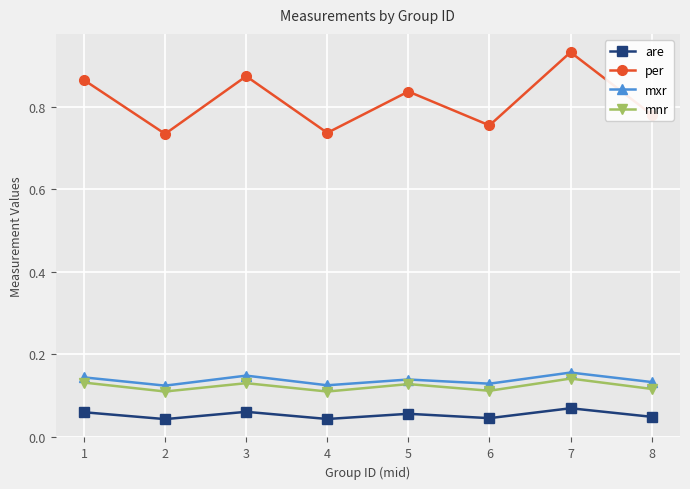

Which series changed the most between 2 and 5?

per